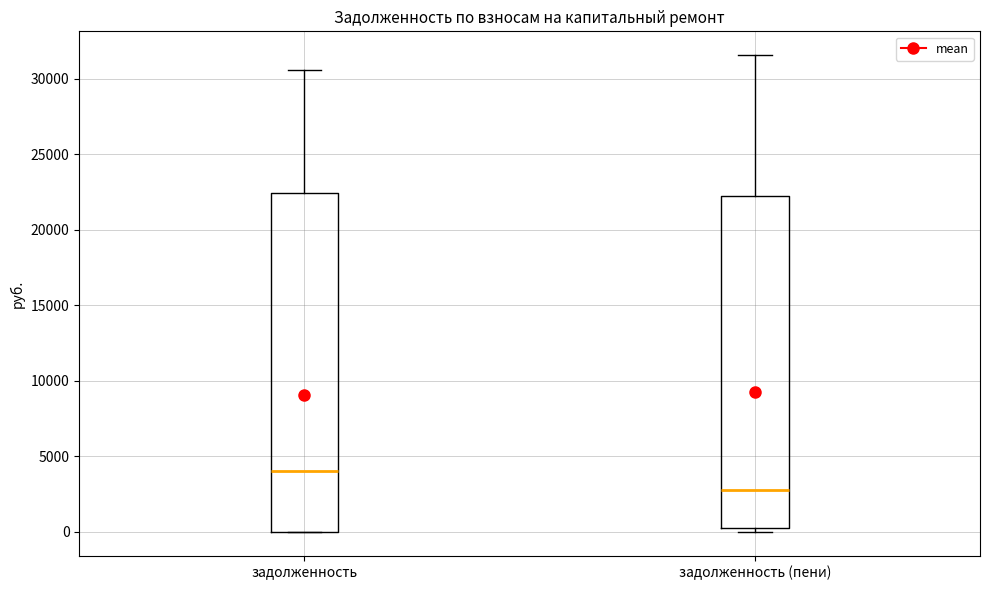

Which box's median line is the highest?

задолженность